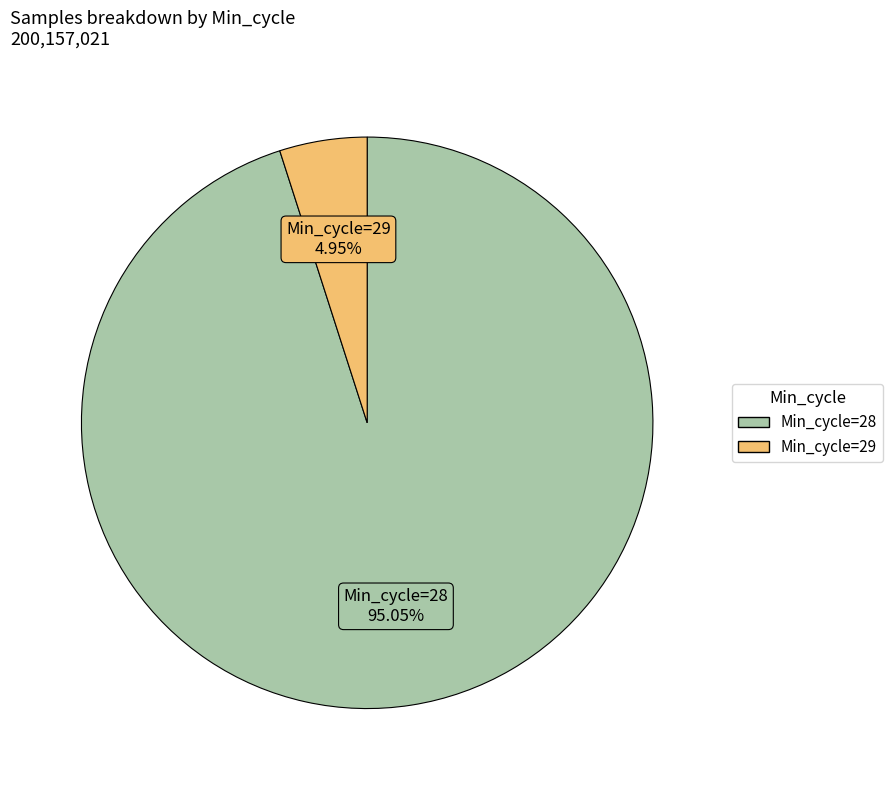

Does any single category account for the majority?

Yes